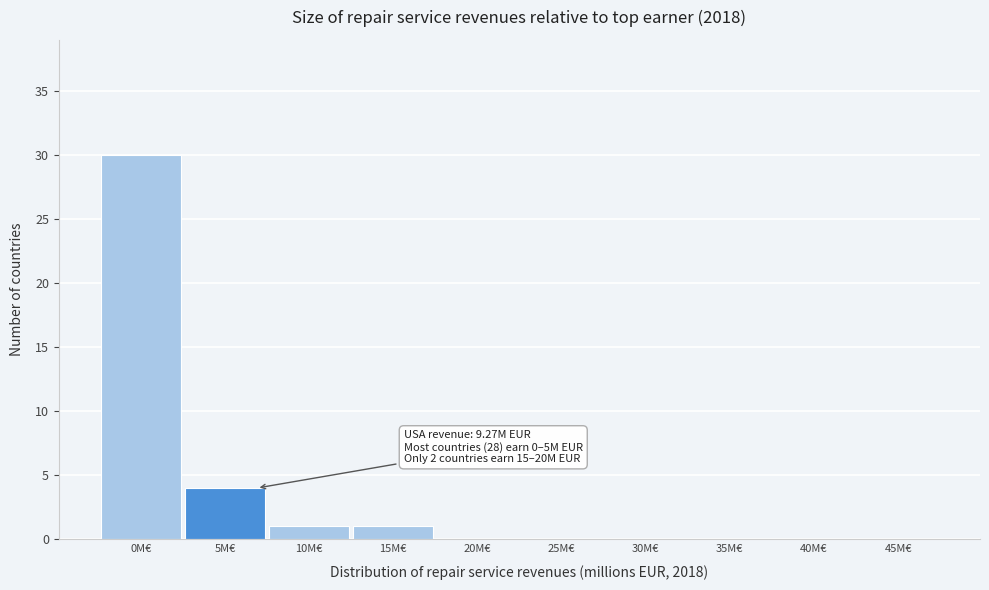

Reading right to left, list all the values displayed in this chart.

45M€=0	40M€=0	35M€=0	30M€=0	25M€=0	20M€=0	15M€=1	10M€=1	5M€=4	0M€=30